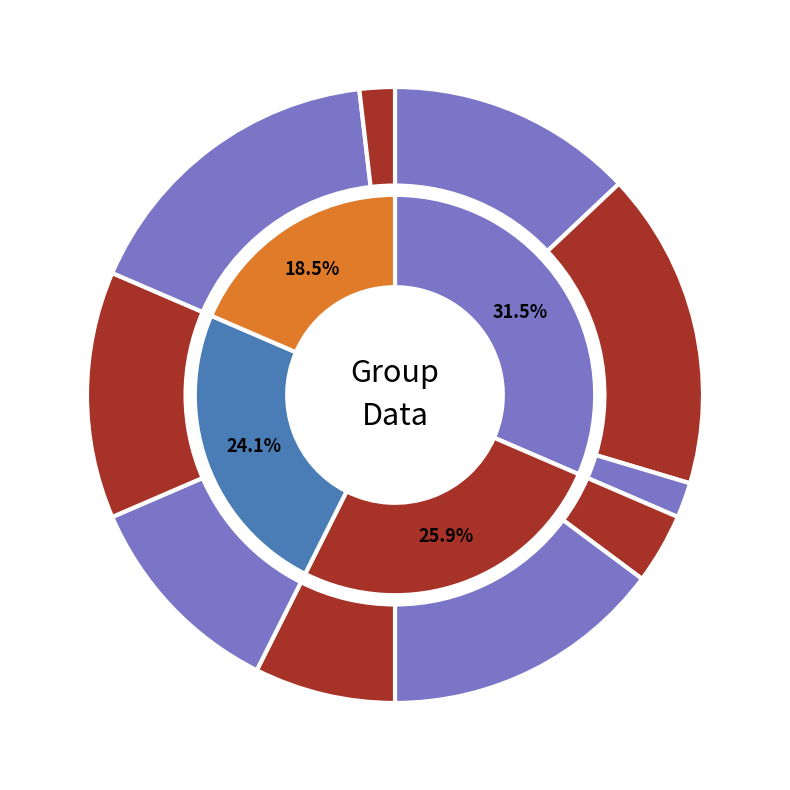

True or false: 5 accounts for 2% of the total.

True